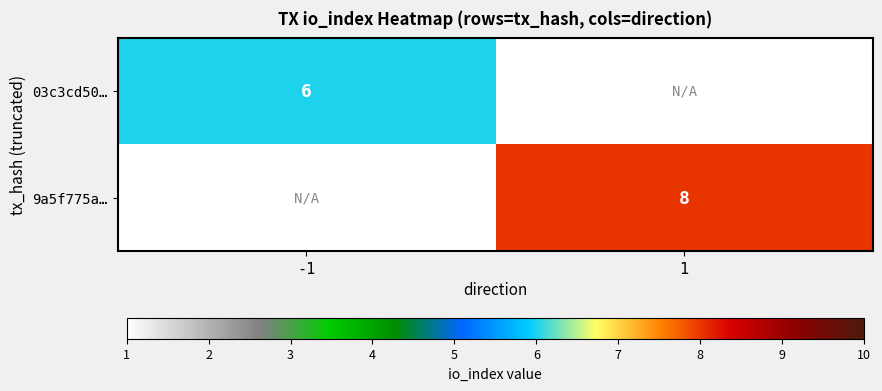

The 9a5f775a… series shows 12 at 1. True or false?

False